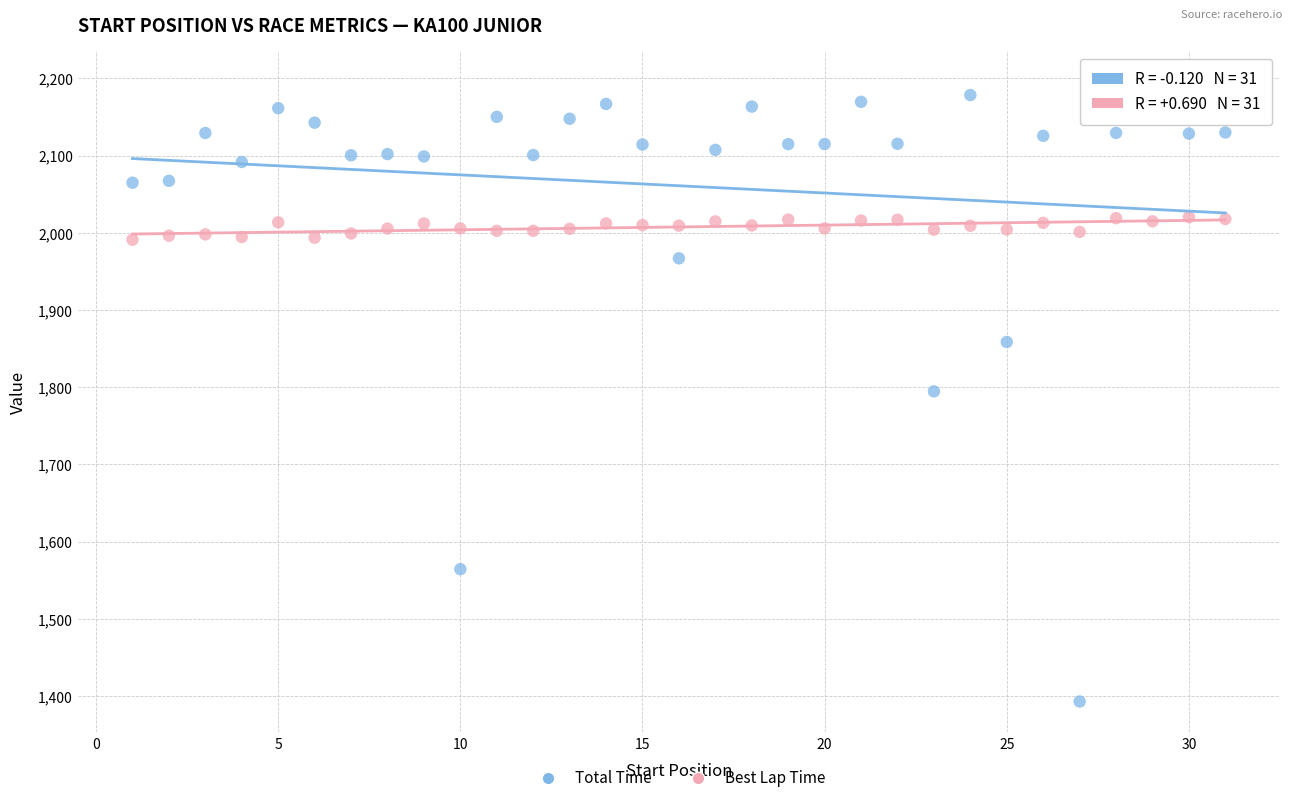

Across all data points, what is the range of Y values (max minus min)?

802.5